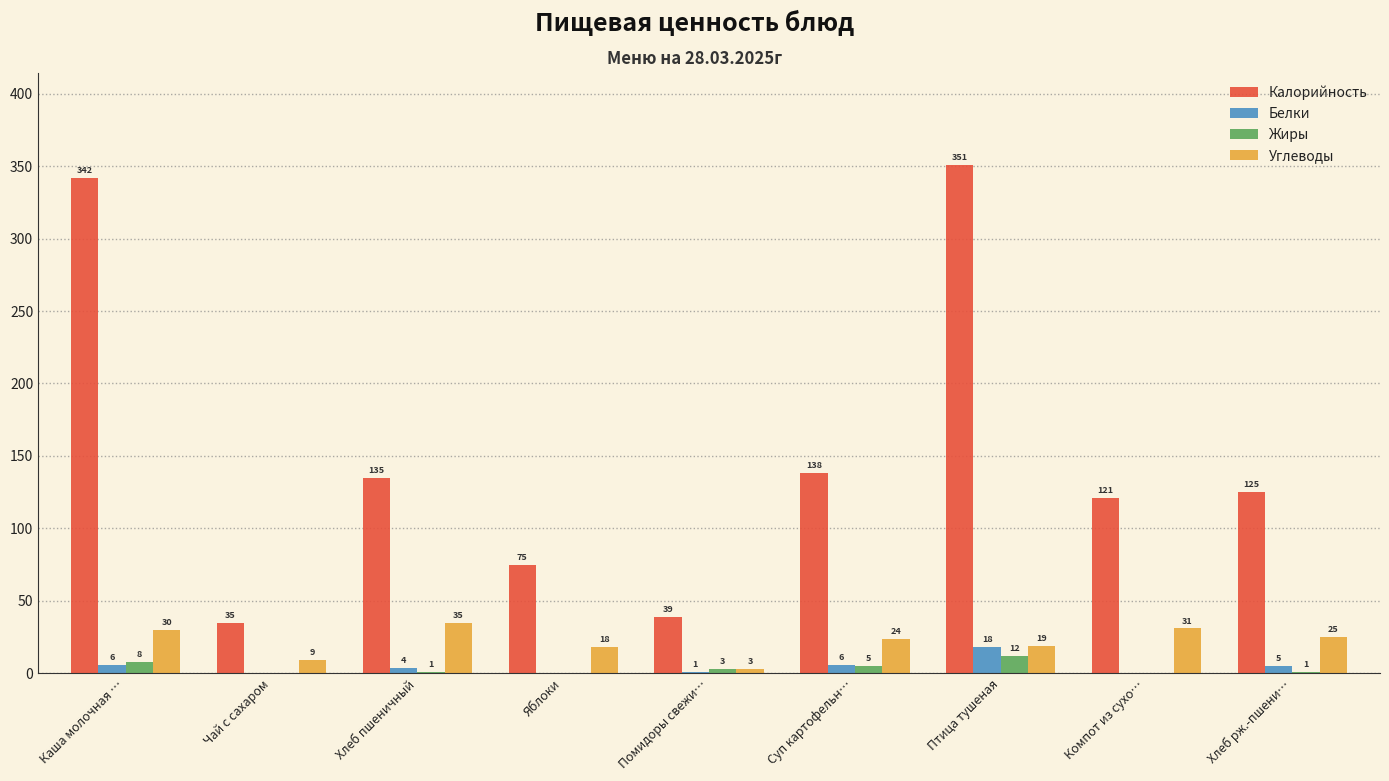

Which category has the highest value in the Калорийность series?

Птица тушеная